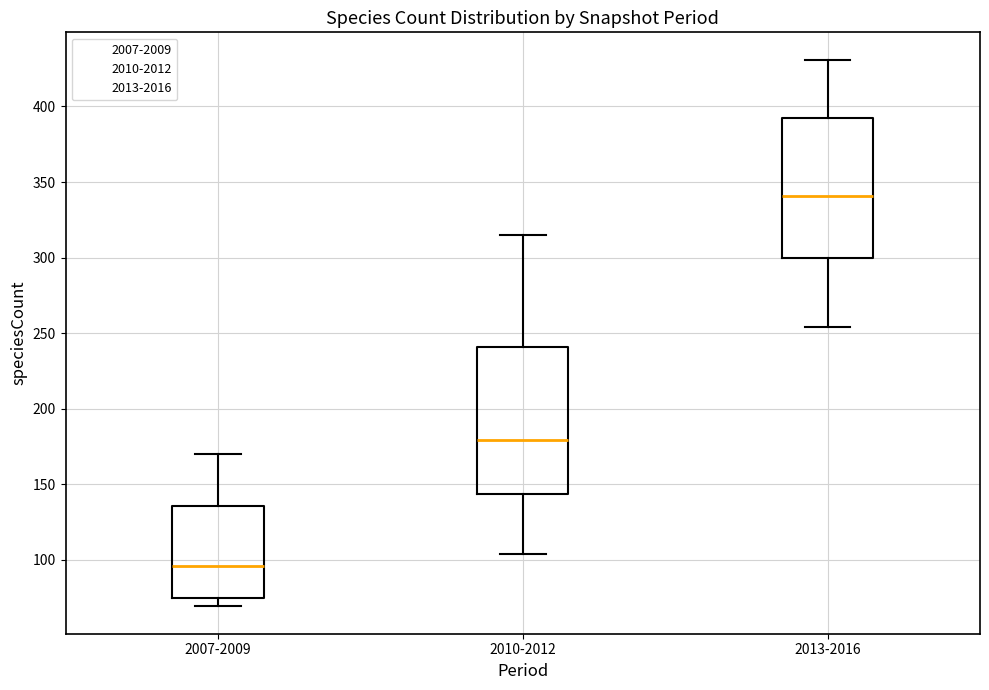

Where does the upper whisker of the box for 2007-2009 end on the y-axis? The values are not printed on the chart, so give them approximately, as read against the axis.

170